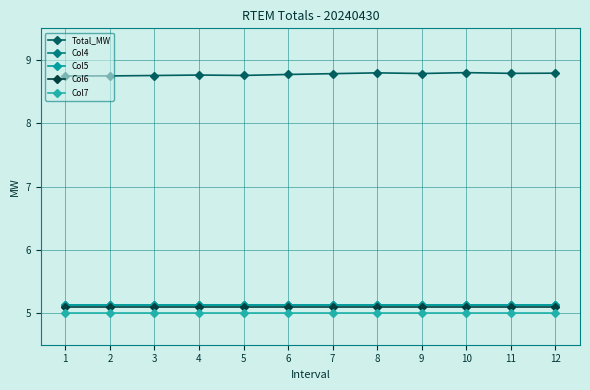

What is the difference between the highest and lowest values at 2?

3.7